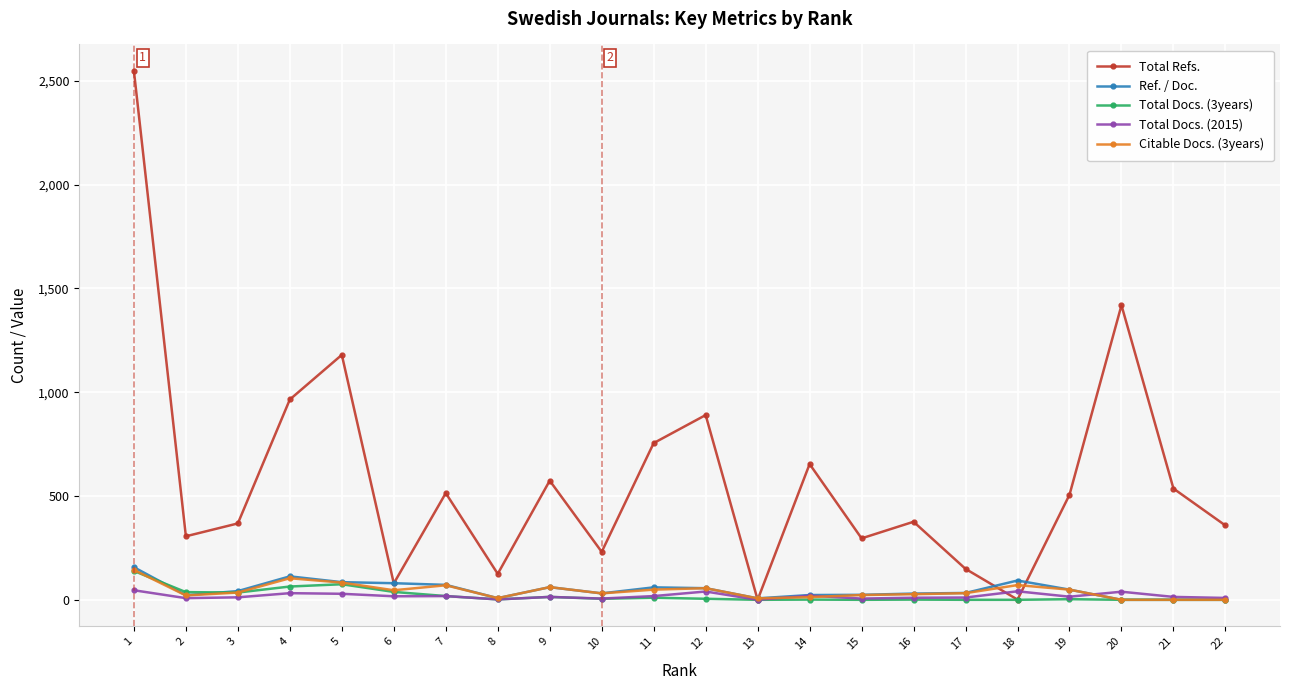

Count the number of data series in this chart.

5